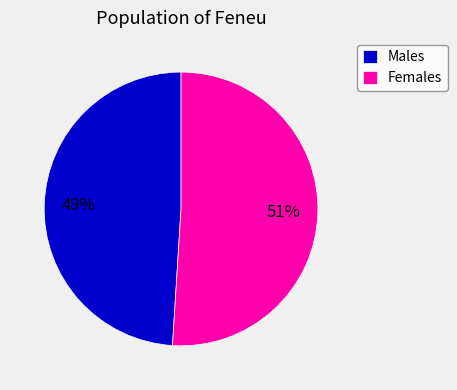

What percentage is the Females slice, to the nearest percent?

51%